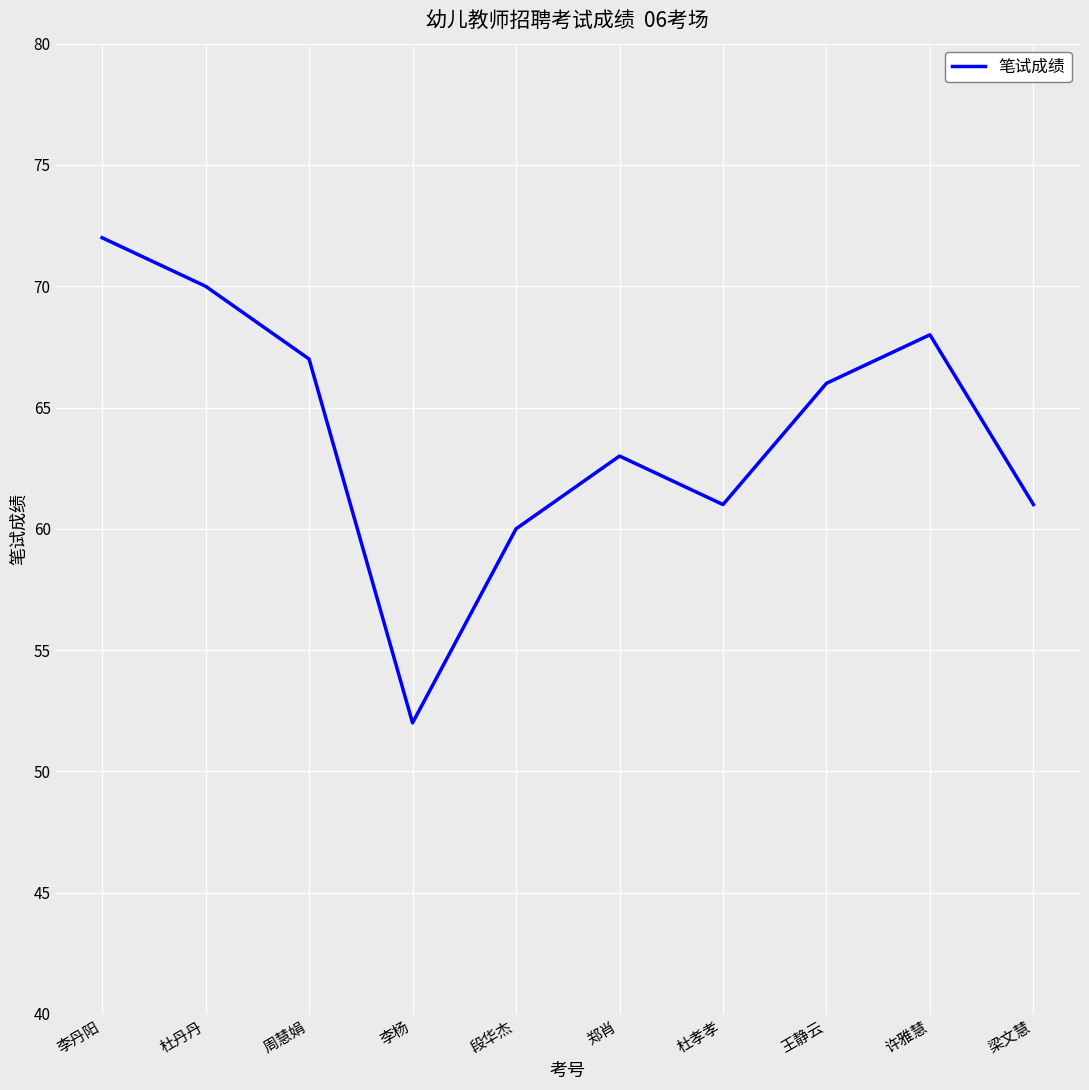

Where does the data first go above 66?

李丹阳